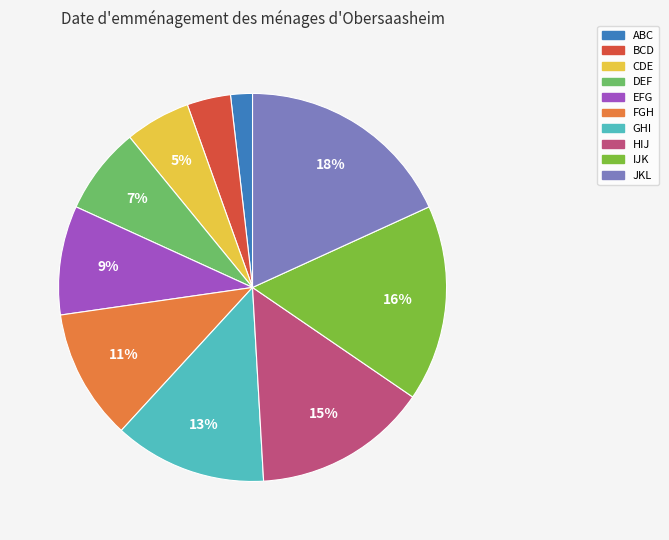

True or false: BCD accounts for 16% of the total.

False